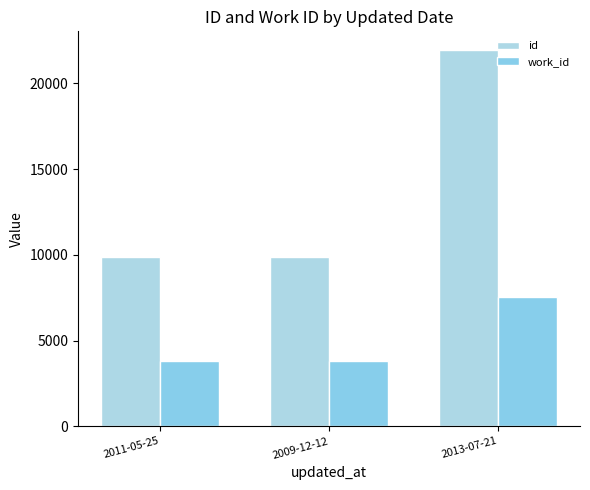

How many series are shown in this chart?

2